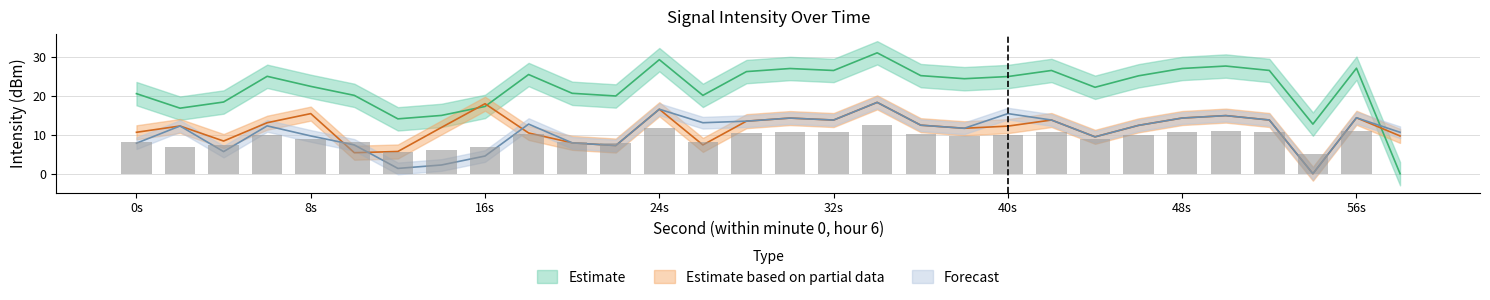

The value of Estimate at 32s is 26.5. True or false?

True